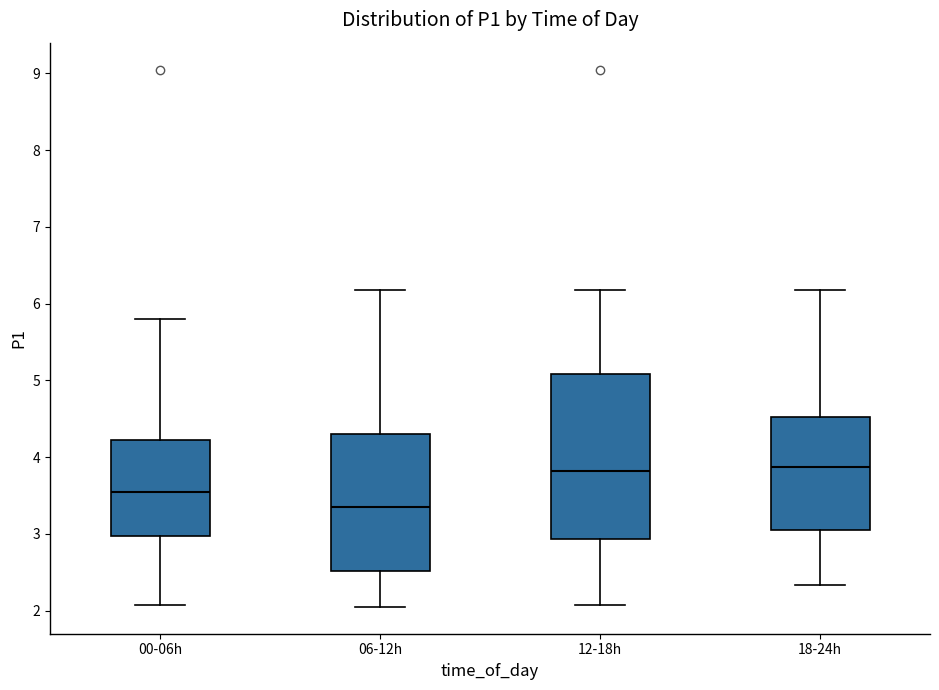

Where does the lower whisker of the box for 06-12h end on the y-axis? The values are not printed on the chart, so give them approximately, as read against the axis.

2.1